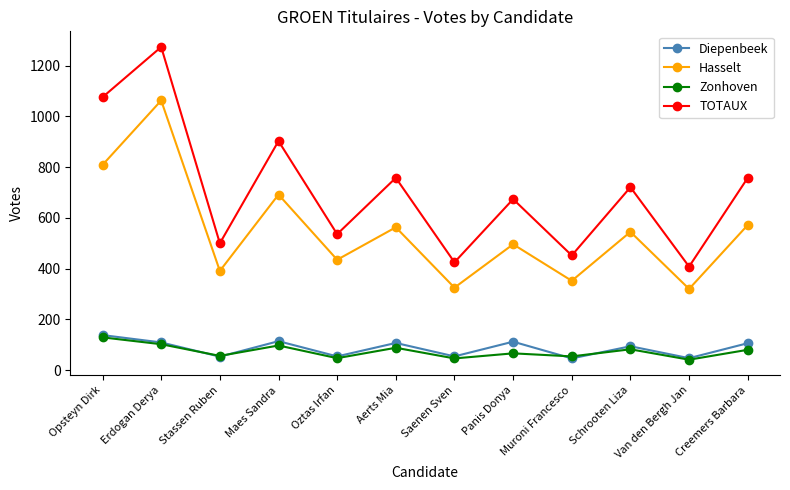

What is the spread (max minus min) of values at Creemers Barbara?

678